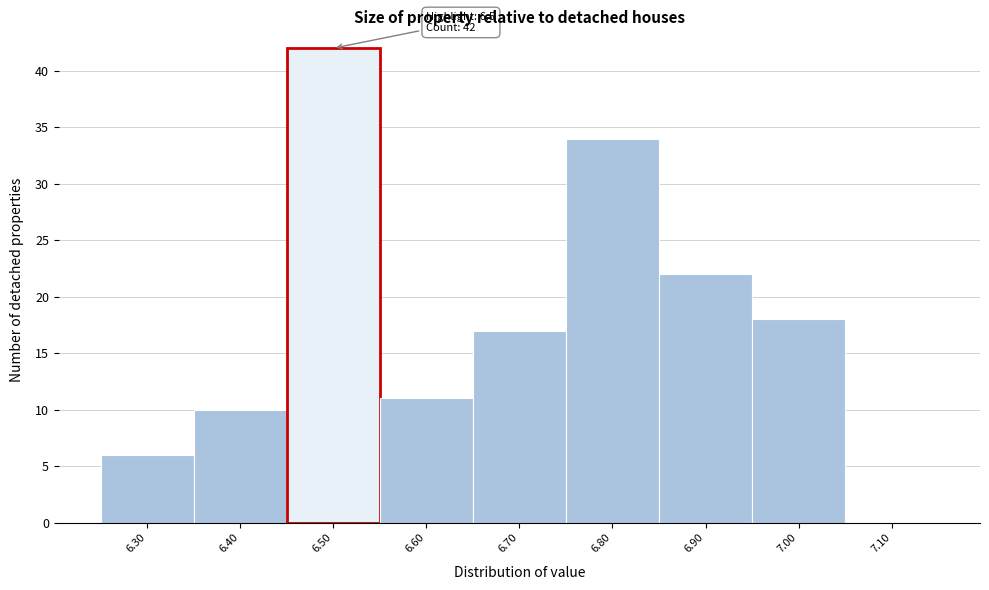

Which range on the x-axis has the tallest bar?

6.45 to 6.55